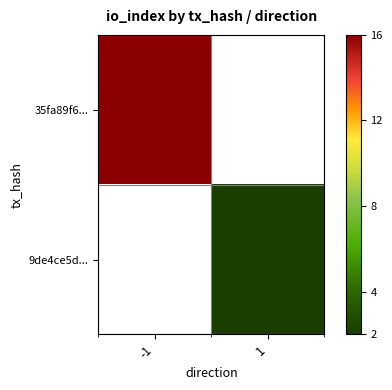

Which category has the lowest value in the 35fa89f6... series?

-1